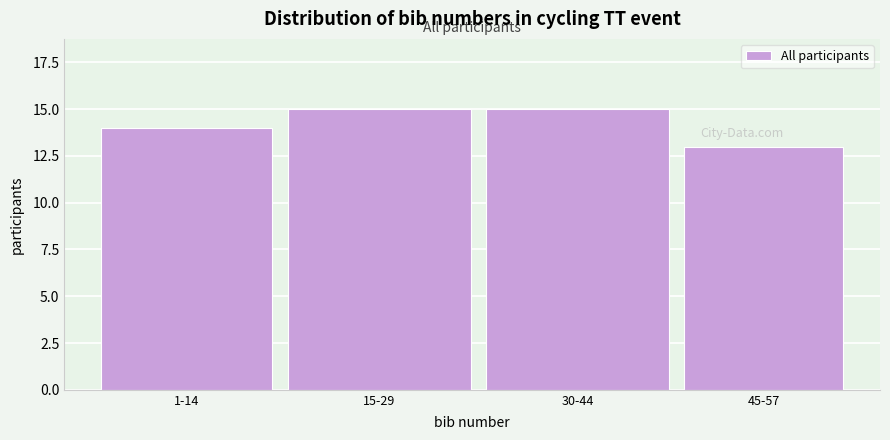

Reading left to right, what are all the values shown in this chart?

14	15	15	13